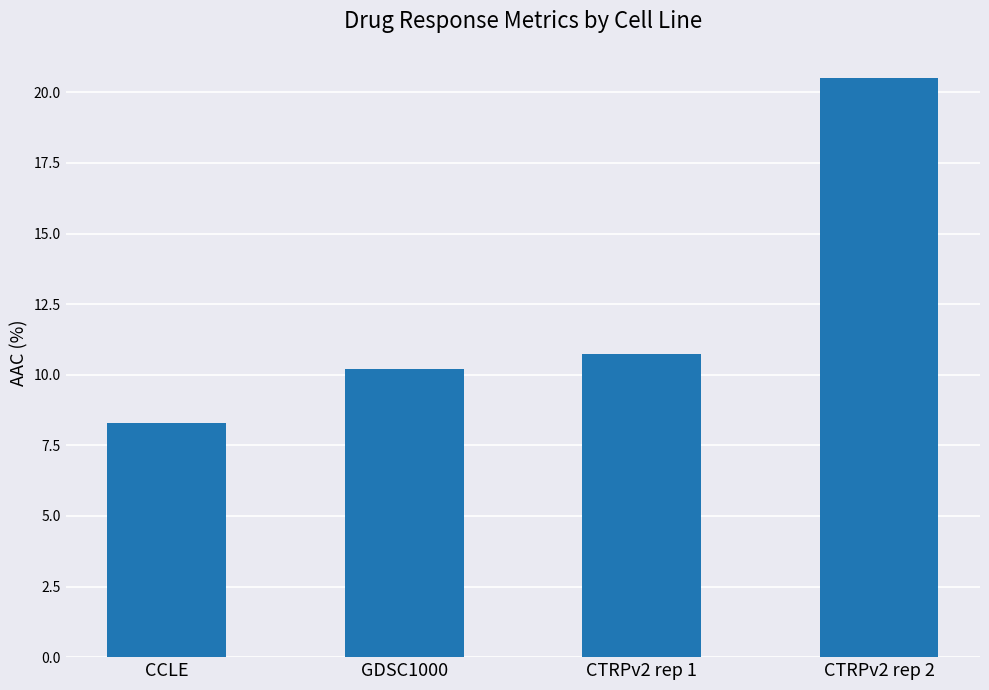

Are the bars horizontal?

No